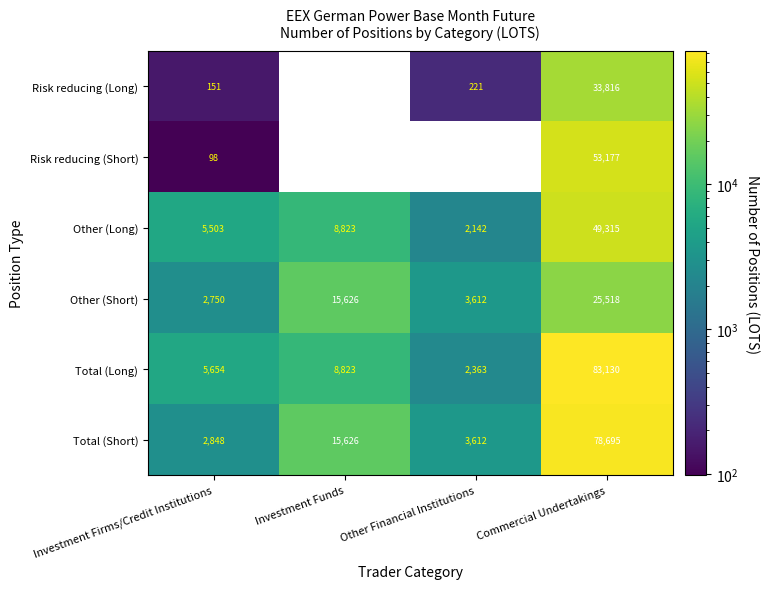

The value of Risk reducing (Short) at Investment Firms/Credit Institutions is 51.6. True or false?

False